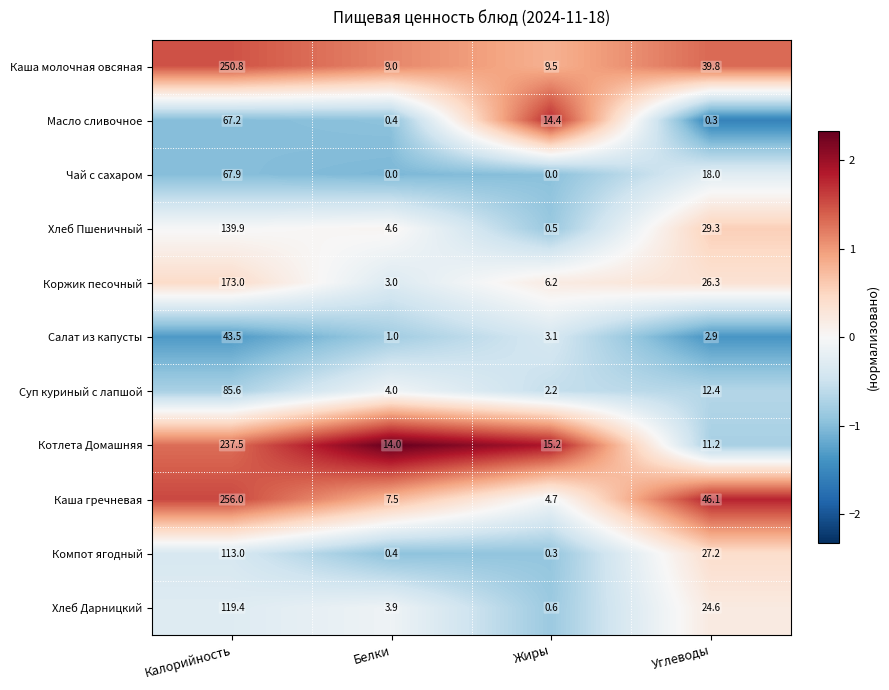

Which series has the largest total across all categories?

Каша гречневая